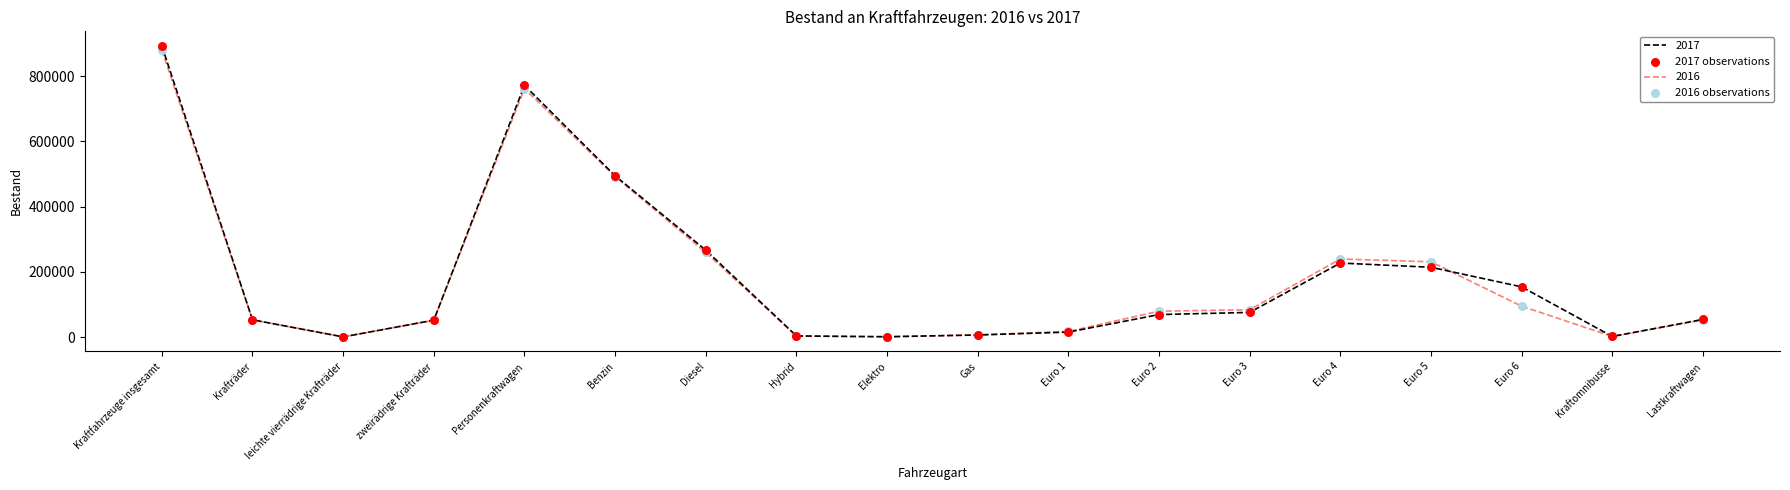

Which series has the widest spread of values?

2017